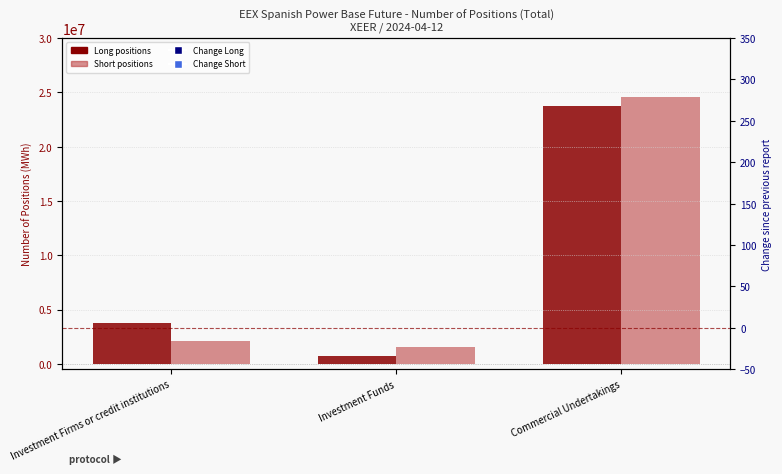

What are all the series names shown in the legend?

Long, Short, Change Long, Change Short